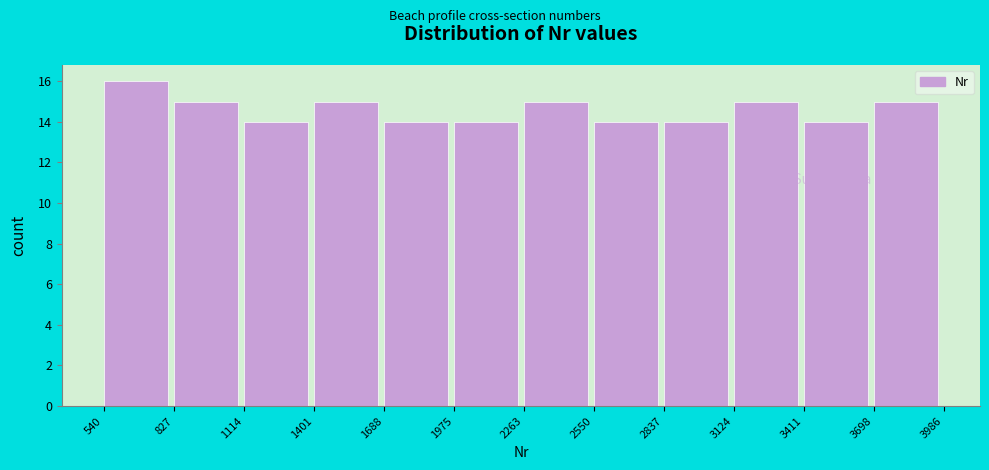

Reading left to right, list every bar in this chart as the range it spans on the x-axis followed by its height. The values are not printed on the chart, so give them approximately, as read against the axis.

540 to 827: 16
827 to 1114: 15
1114 to 1401: 14
1401 to 1688: 15
1688 to 1975: 14
1975 to 2263: 14
2263 to 2550: 15
2550 to 2837: 14
2837 to 3124: 14
3124 to 3411: 15
3411 to 3698: 14
3698 to 3986: 15